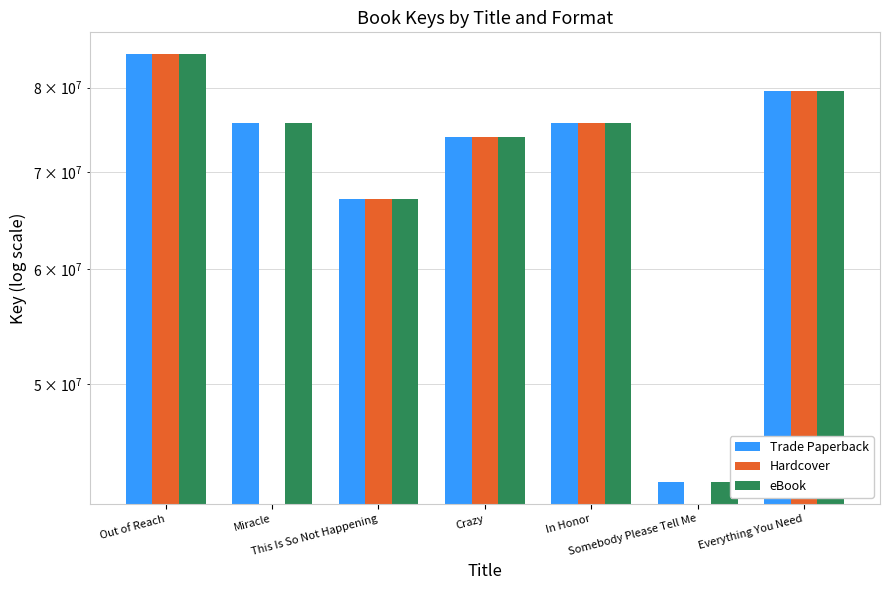

What value does the Hardcover series have at Everything You Need?

79614326